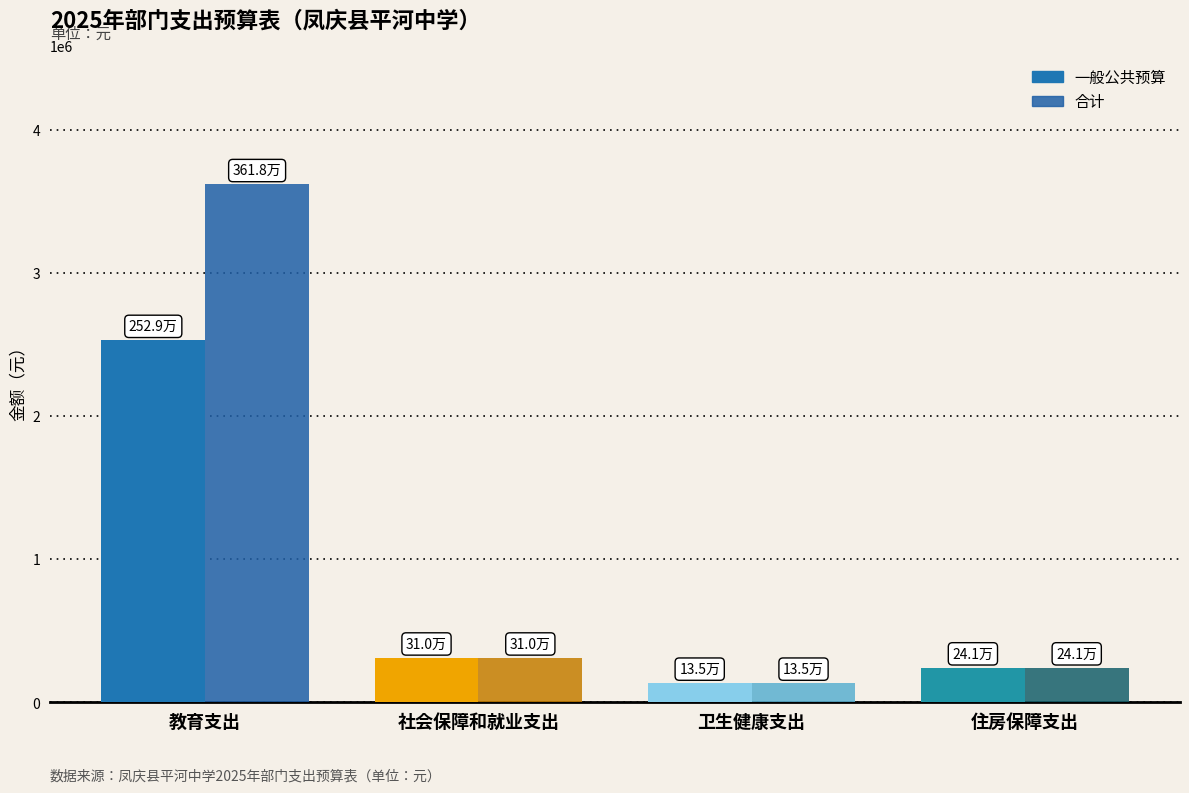

How many bars are there in each group?

2